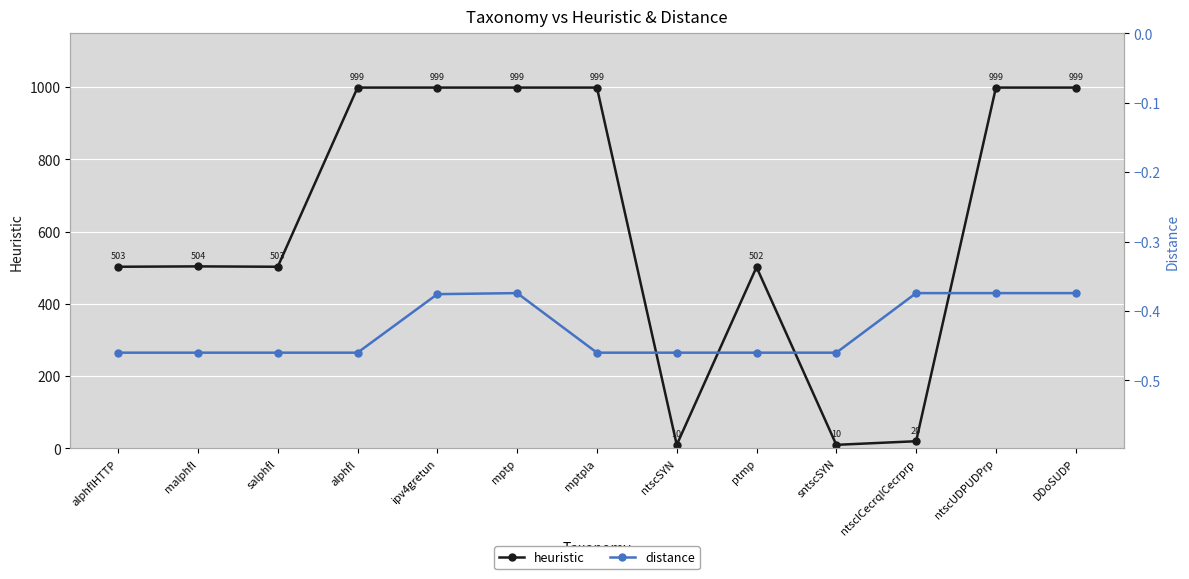

Between malphfl and ntscSYN, which series saw the biggest shift?

heuristic